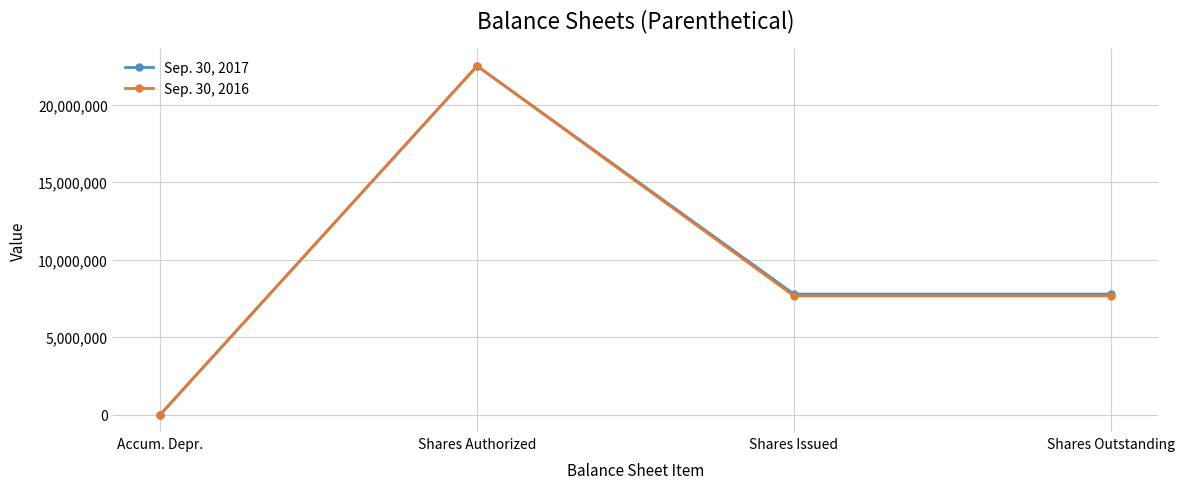

List the series in order of their overall mean, lowest first.

Sep. 30, 2016, Sep. 30, 2017